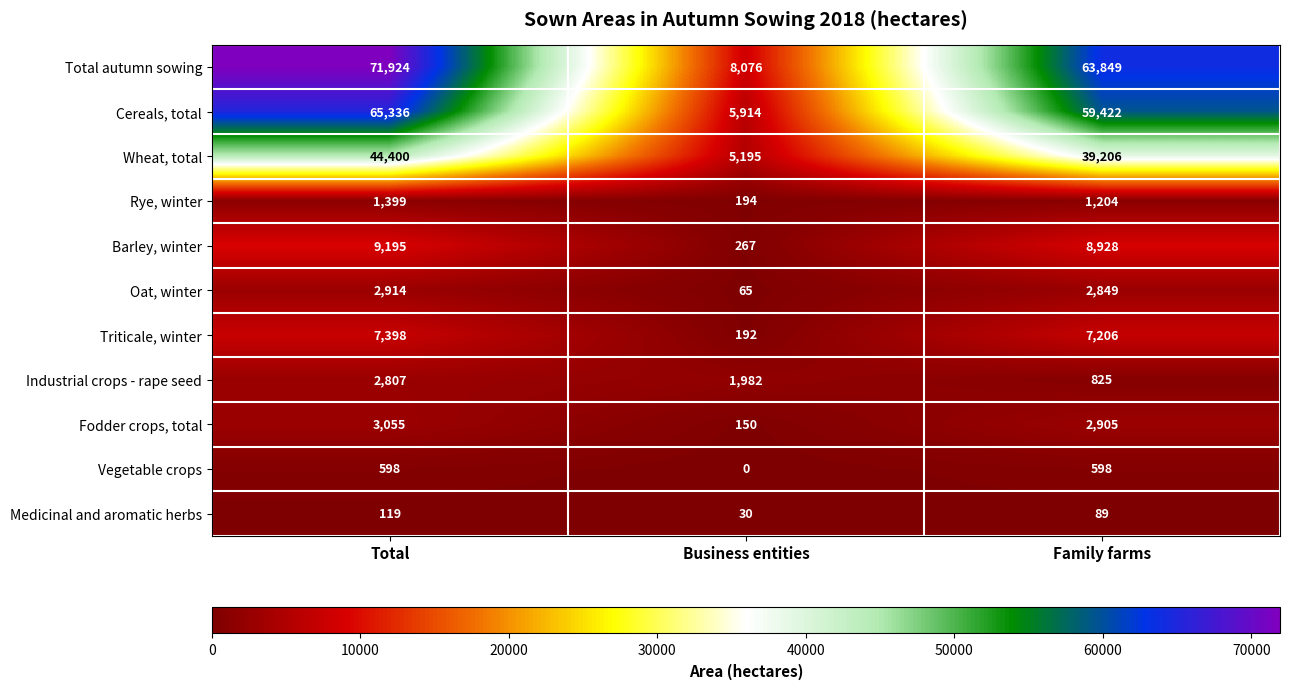

Which series has the largest total across all categories?

Total autumn sowing